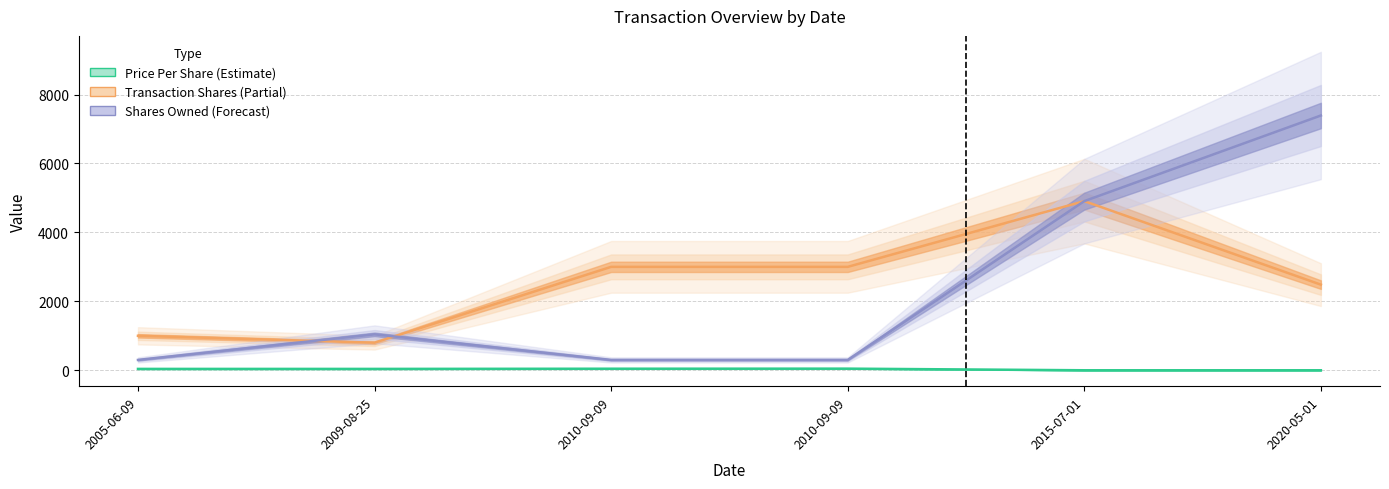

At which category is the sum across all series the highest?

2020-05-01